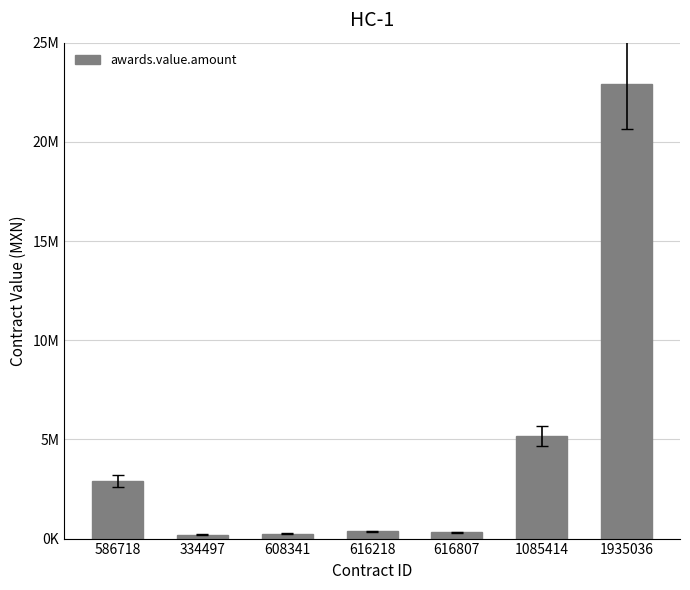

What is the approximate value at 1935036?

22915464.8